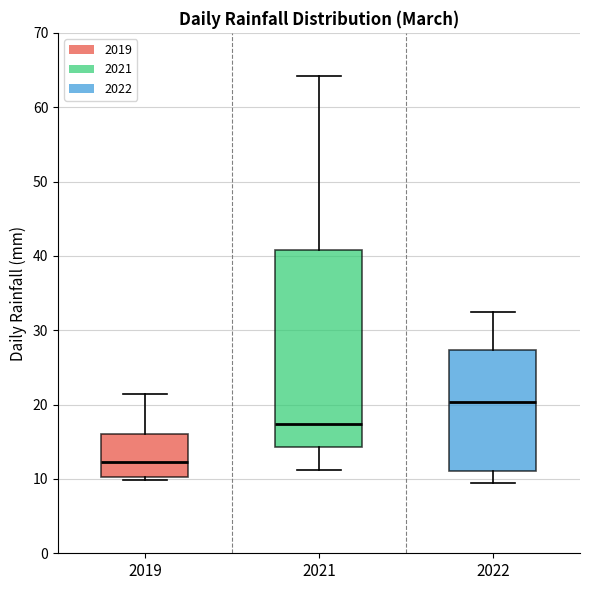

Reading left to right, transcribe this box plot: for each box, give where its median line is, the range the box spans, and where its two whiskers end, as read against the y-axis. The values are not printed on the chart, so give them approximately, as read against the axis.

2019: median 12, box 10 to 16, whiskers 10 (just below the box's lower edge) to 21
2021: median 17, box 14 to 41, whiskers 11 to 64
2022: median 20, box 11 to 27, whiskers 9 to 32